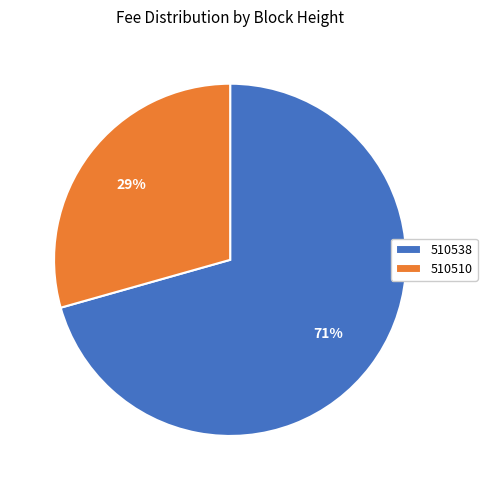

What is the ratio of the value at 510510 to the value at 510538?

0.4